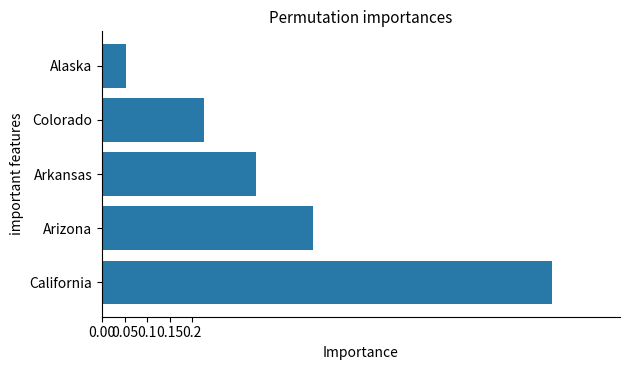

True or false: the data shows 0.8 at Arizona.

False